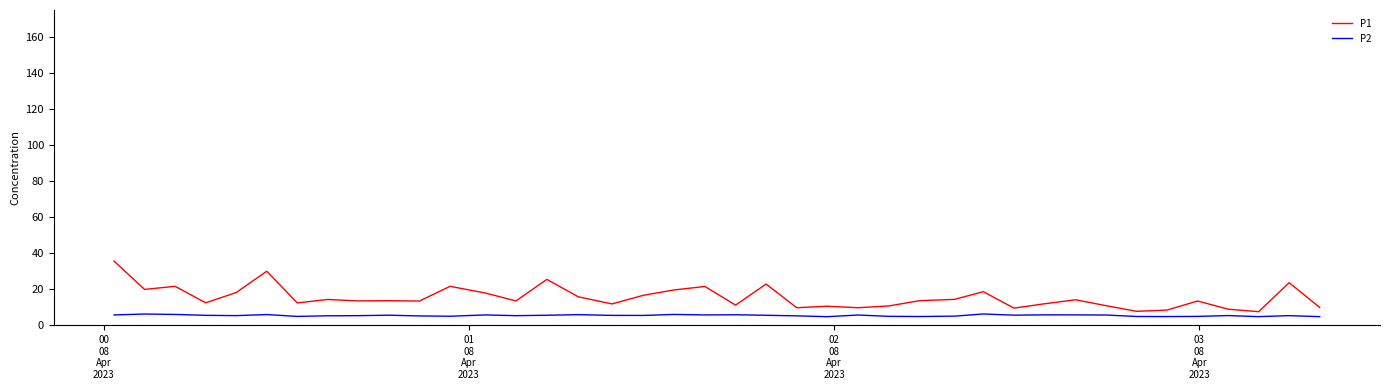

Which series has the largest total across all categories?

P1